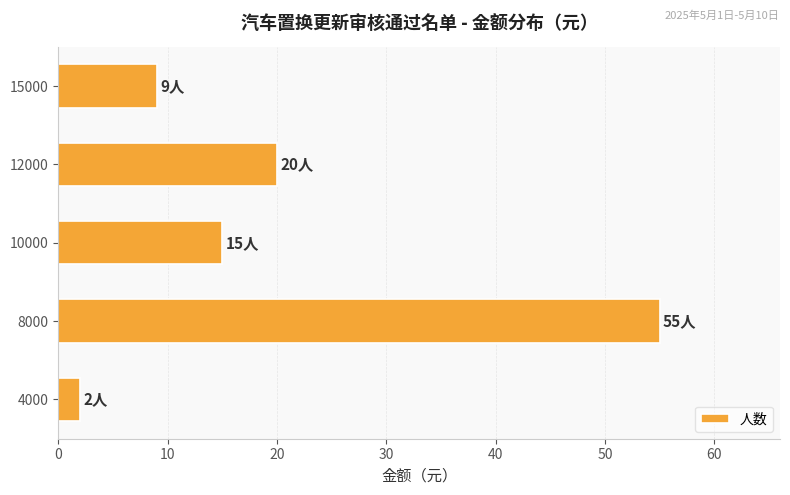

The chart shows a value of 20 at 10000. True or false?

False